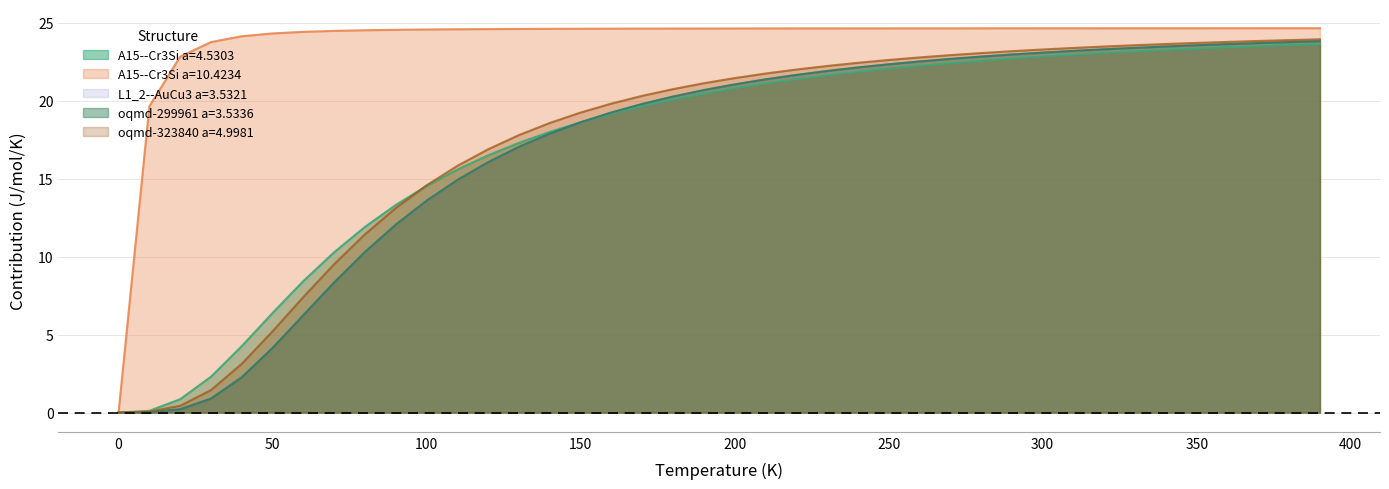

True or false: A15--Cr3Si a=10.4234 has more than 2 interior local peaks.

False